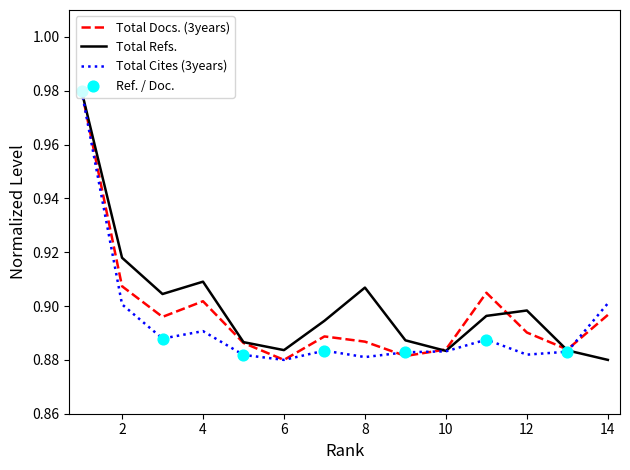

At how many categories does at least one series exceed 0?

14